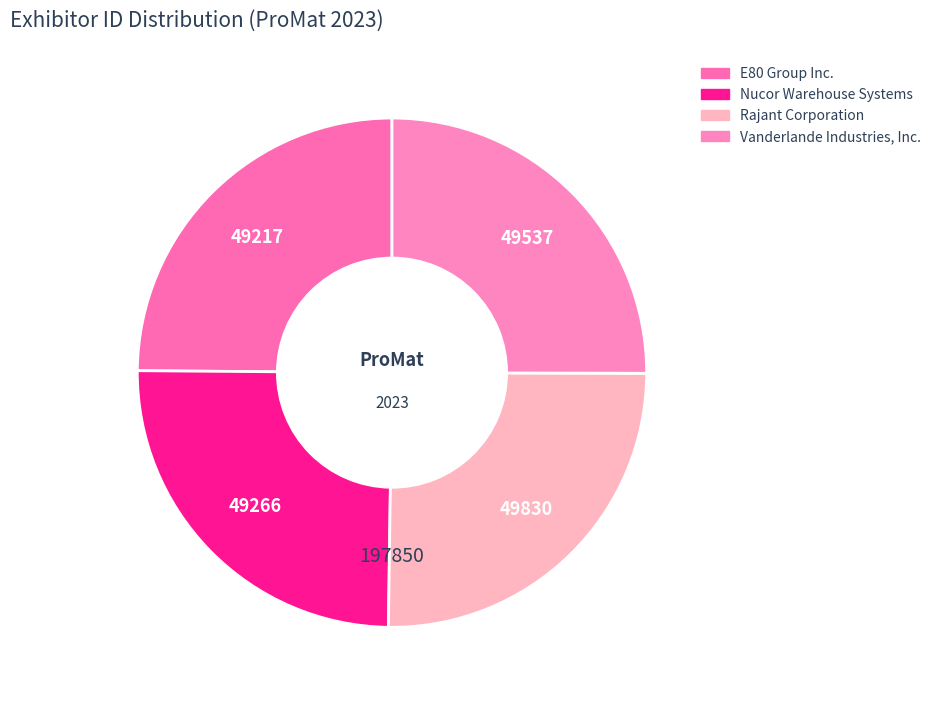

Approximately how many times larger is the value at Vanderlande Industries, Inc. compared to Rajant Corporation?

1.0